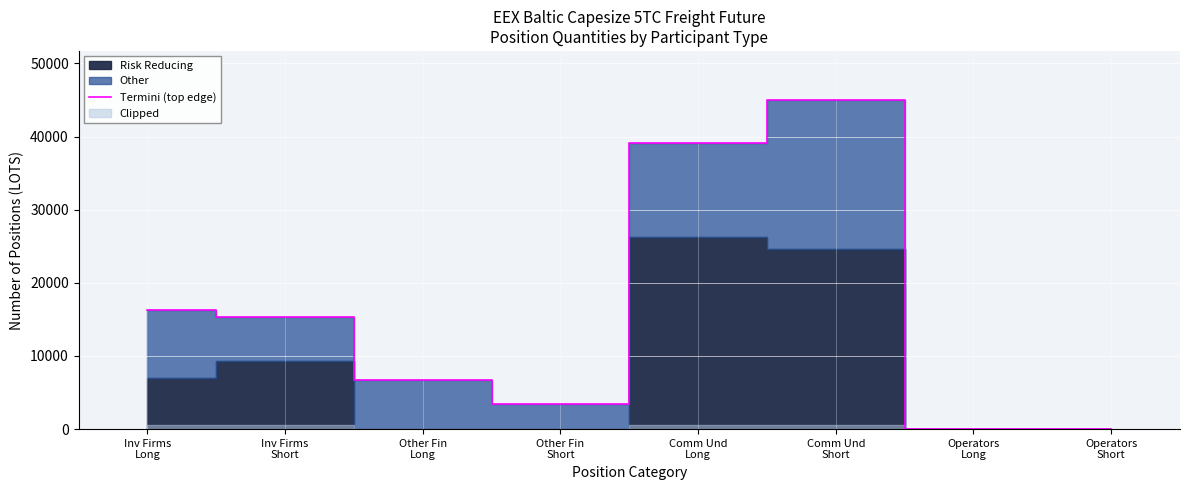

At which label is the value closest to 22477?

Inv Firms
Long